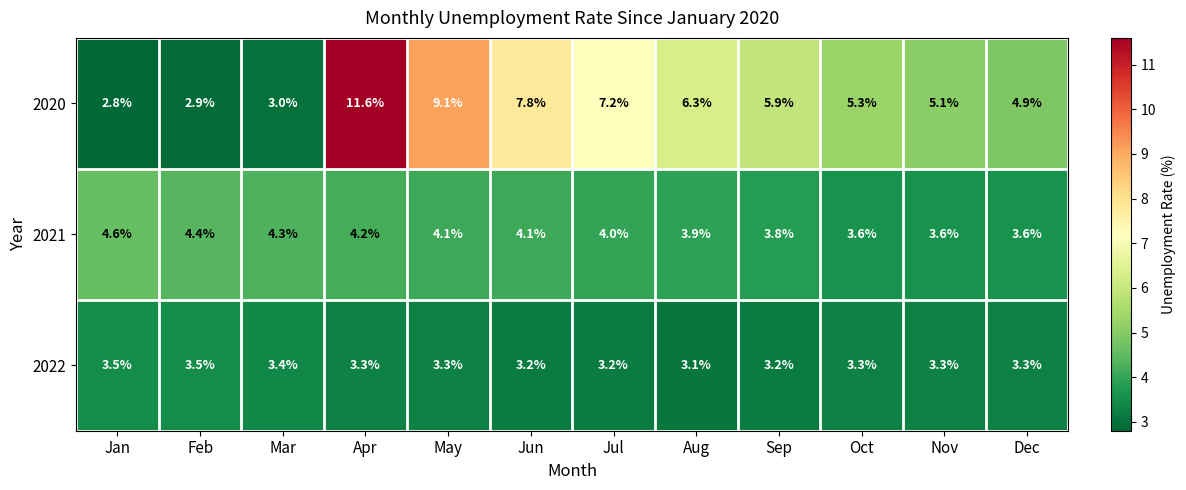

Is it true that 2021 equals 1.5 at Feb?

False